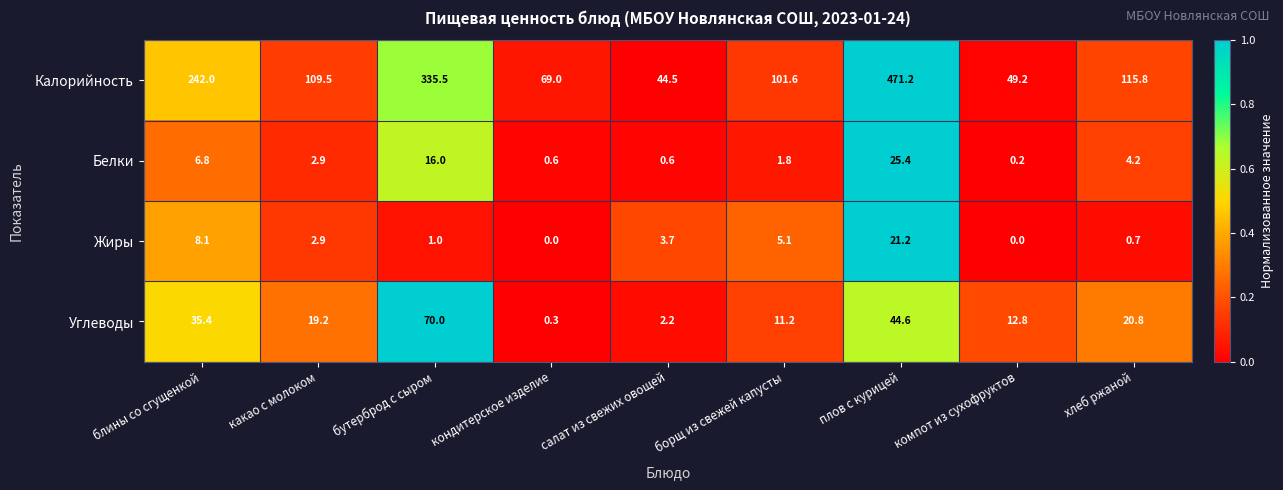

How many series are shown in this chart?

4